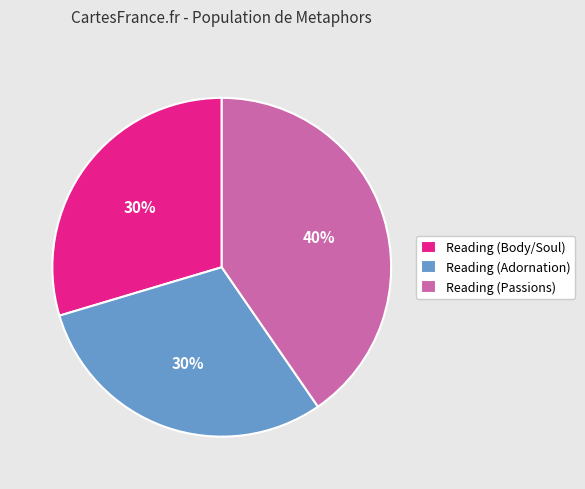

To the nearest percent, what is the combined percentage of Reading (Adornation) and Reading (Passions)?

70%